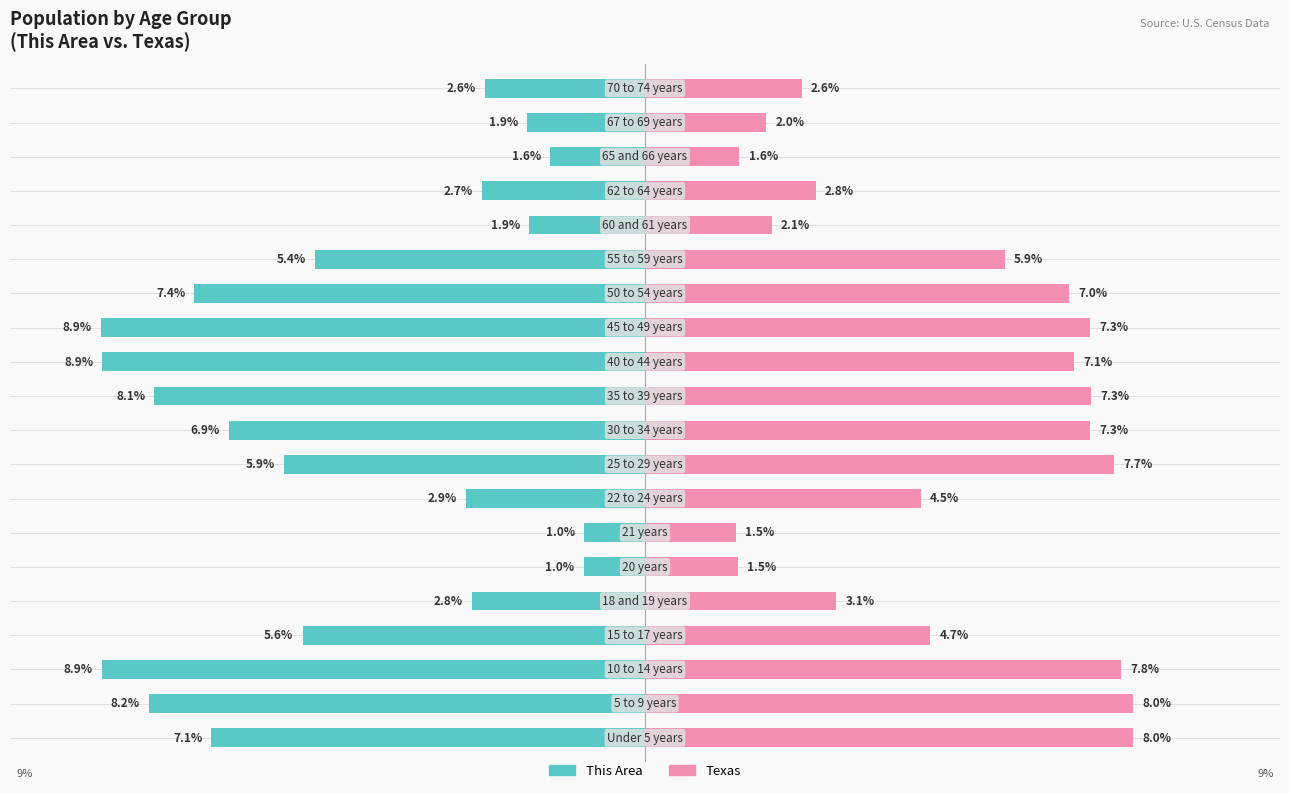

Reading left to right, list all the values displayed in this chart.

This Area: 0=-7.1	1=-8.2	2=-8.9	3=-5.6	4=-2.8	5=-1.0	6=-1.0	7=-2.9	8=-5.9	9=-6.9	10=-8.1	11=-8.9	12=-8.9	13=-7.4	14=-5.4	15=-1.9	16=-2.7	17=-1.6	18=-1.9	19=-2.6
Texas: 0=8.0	1=8.0	2=7.8	3=4.7	4=3.1	5=1.5	6=1.5	7=4.5	8=7.7	9=7.3	10=7.3	11=7.1	12=7.3	13=7.0	14=5.9	15=2.1	16=2.8	17=1.6	18=2.0	19=2.6